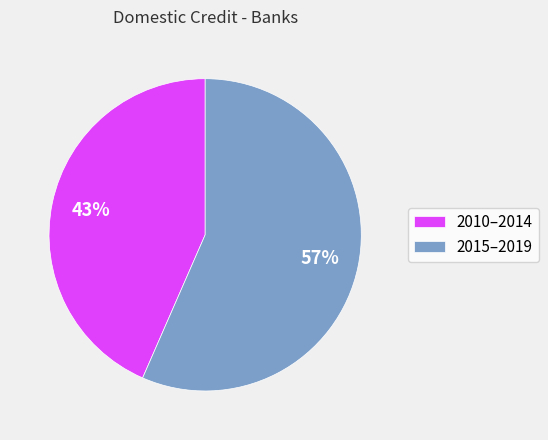

Is there any slice that represents more than half of the pie?

Yes